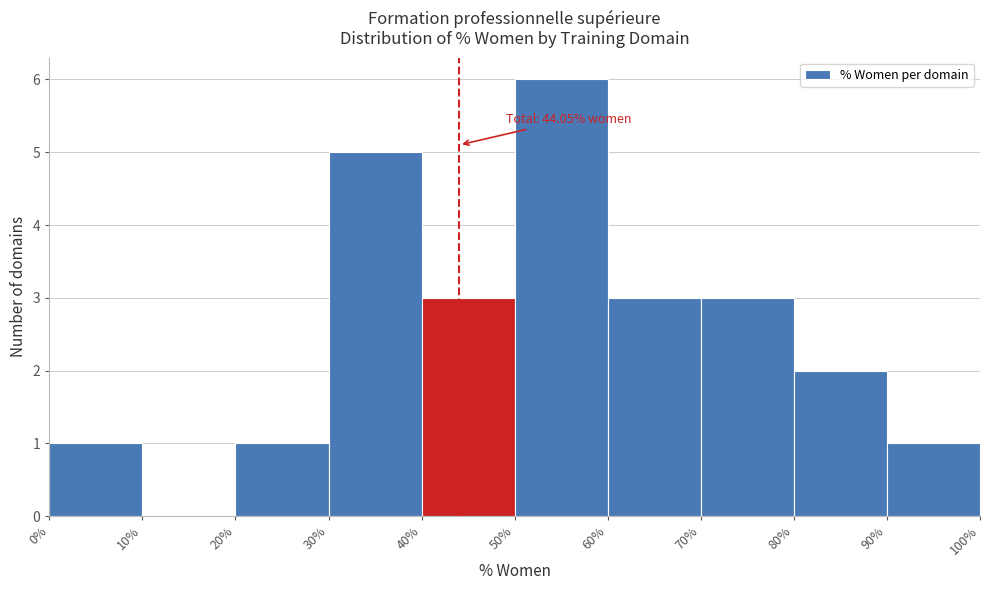

Which range on the x-axis has the tallest bar?

50% to 60%